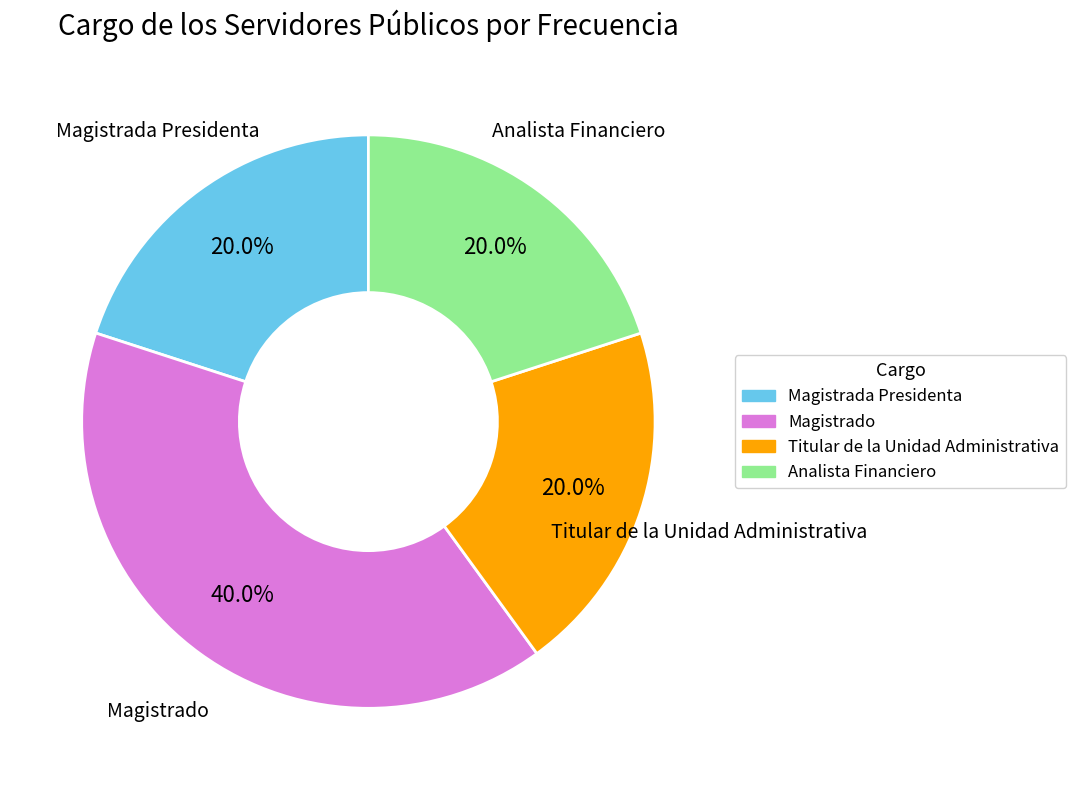

Is there any slice that represents more than half of the pie?

No